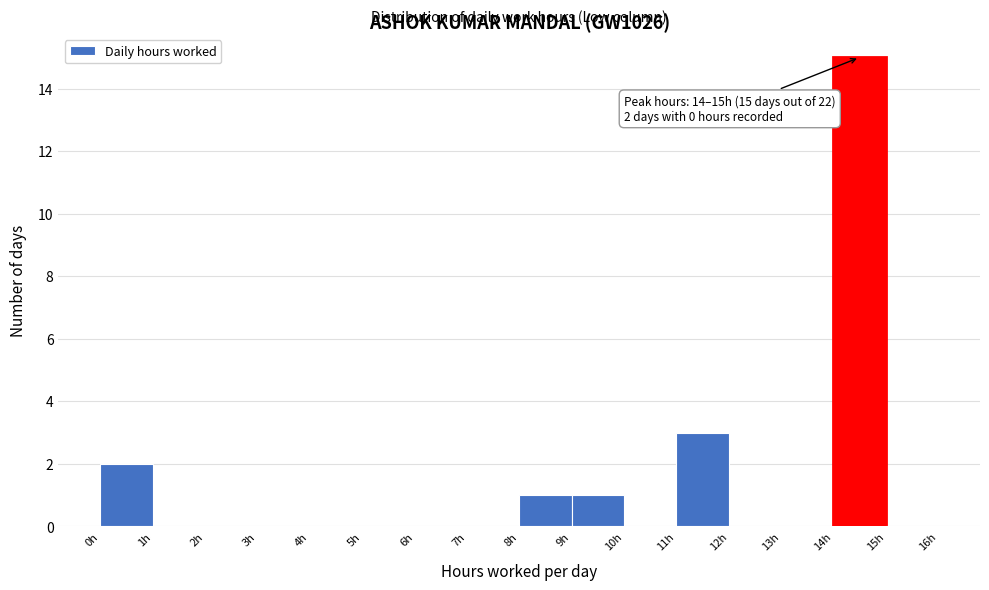

Which range on the x-axis has the tallest bar?

14 to 15